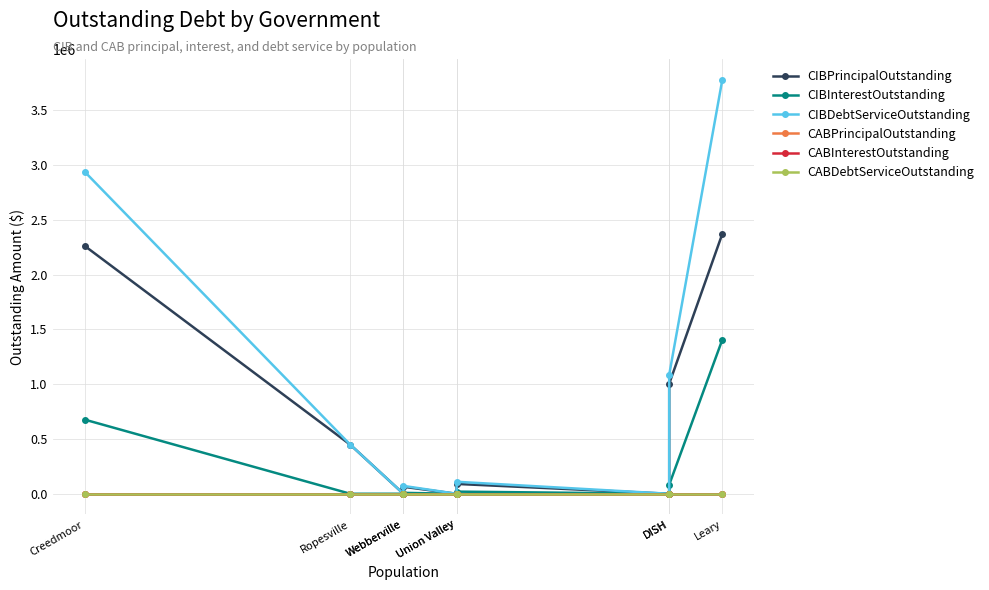

Is it true that CABPrincipalOutstanding equals 0.0 at Union Valley?

True